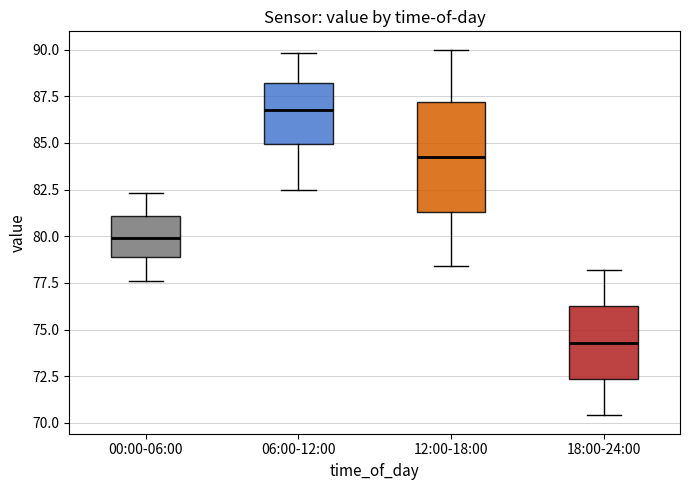

Which box has the highest median line?

06:00-12:00